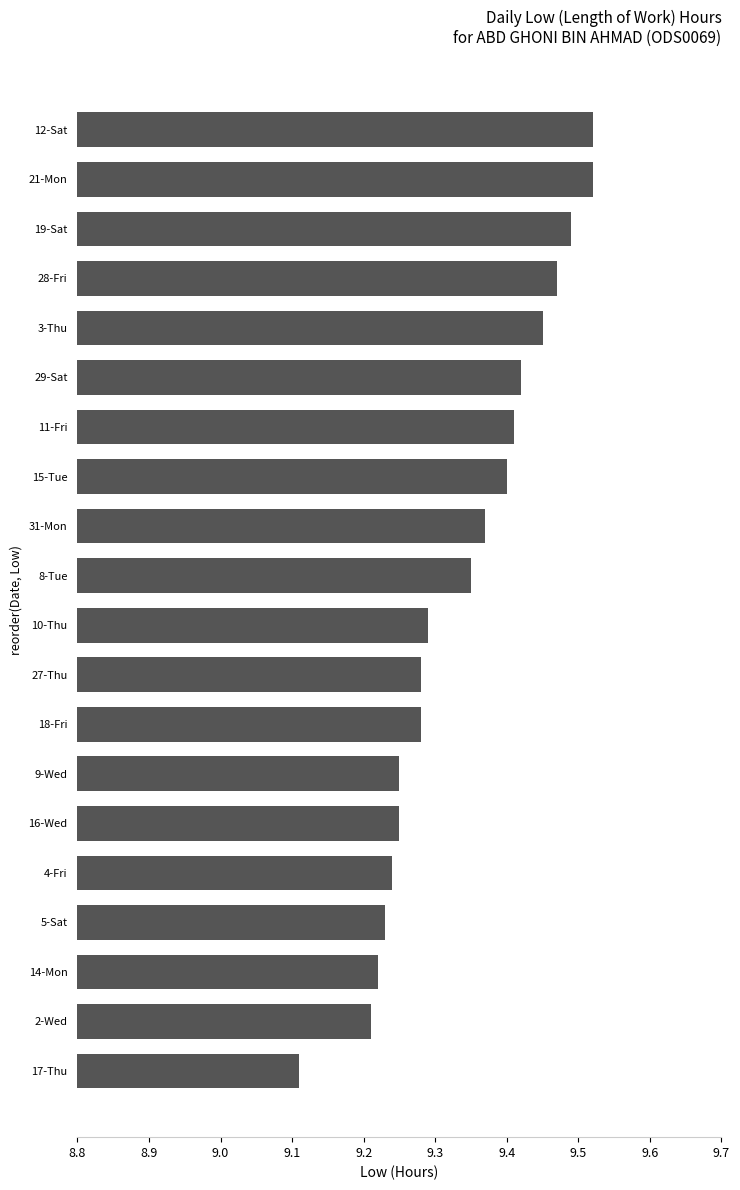

What is the sum of all values?

186.8